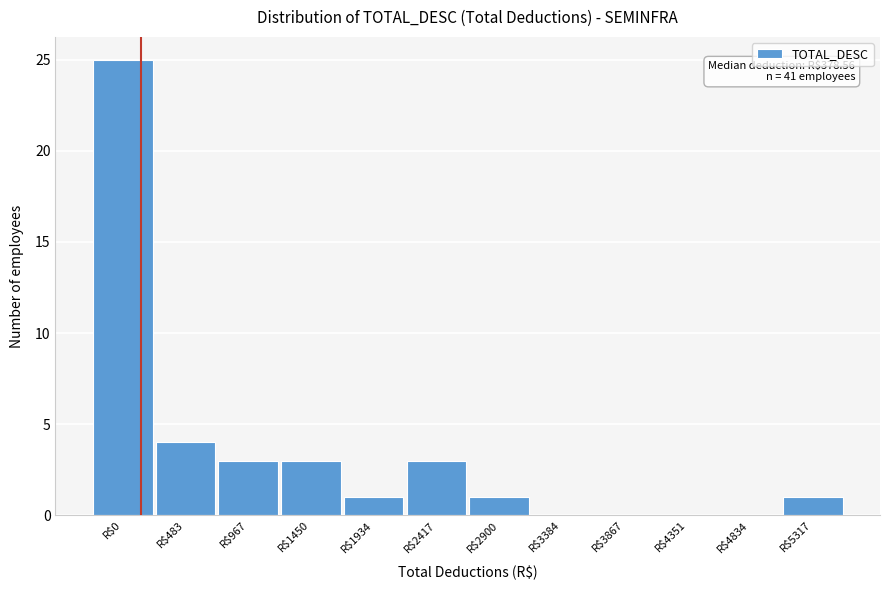

What is the sum of all values?

41